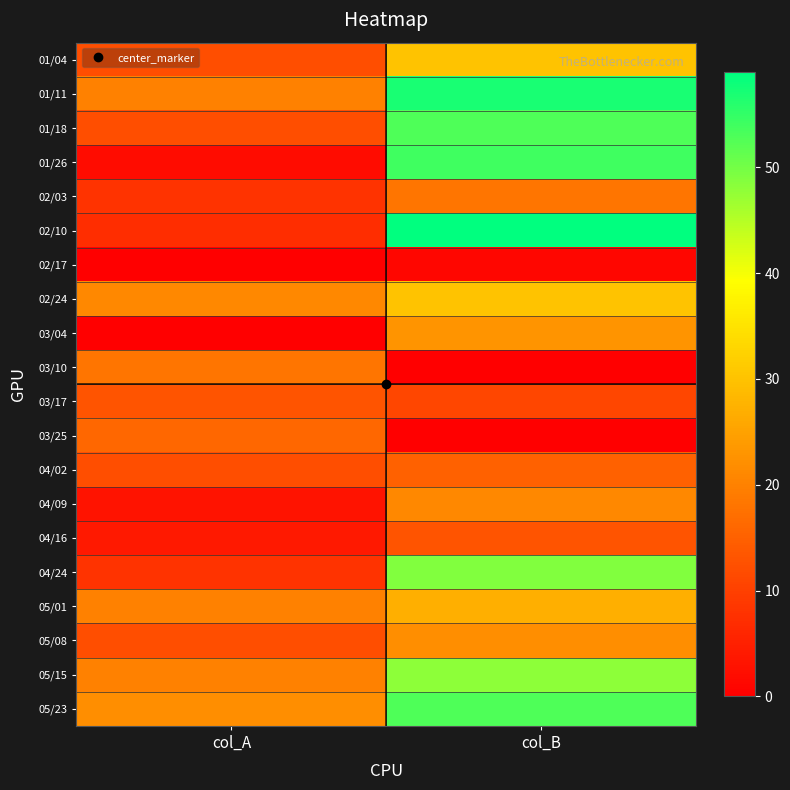

What is the total value across all series at col_B?

584